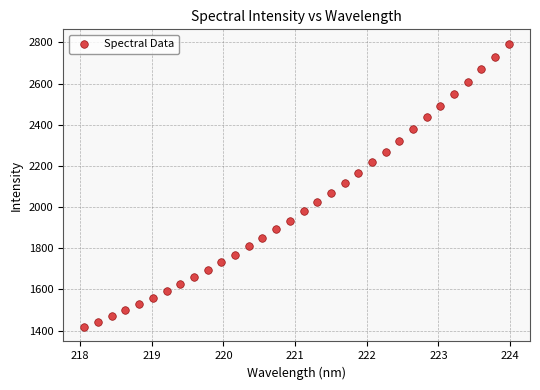

What is the range of Y values (max minus min)?

1378.7